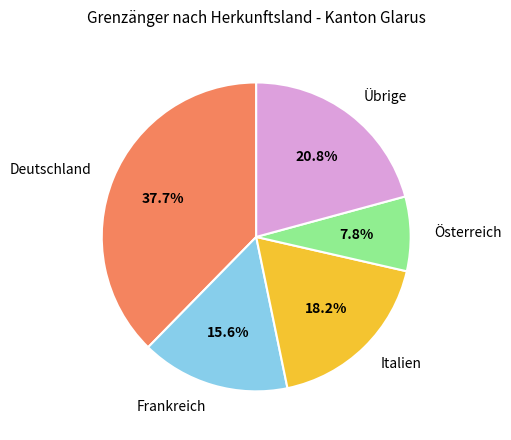

Is there any slice that represents more than half of the pie?

No